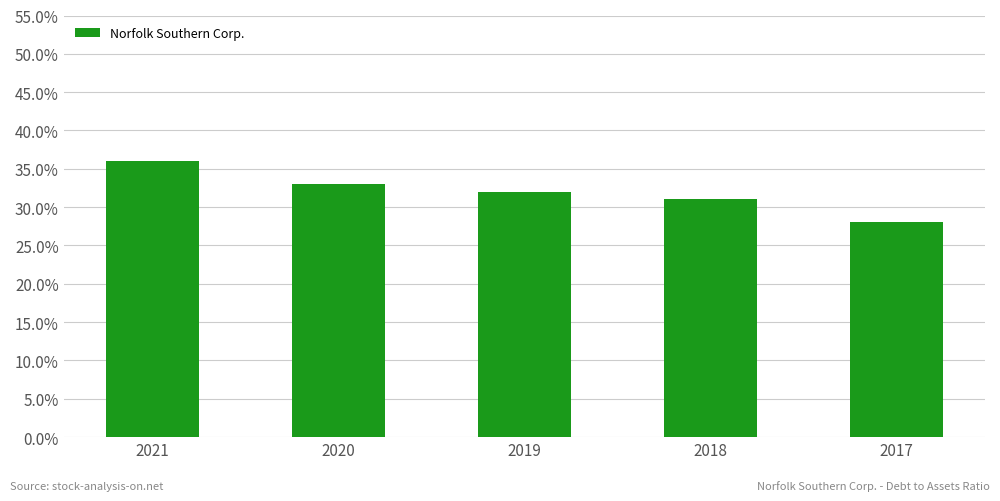

True or false: the data shows 0.3 at 2019.

True